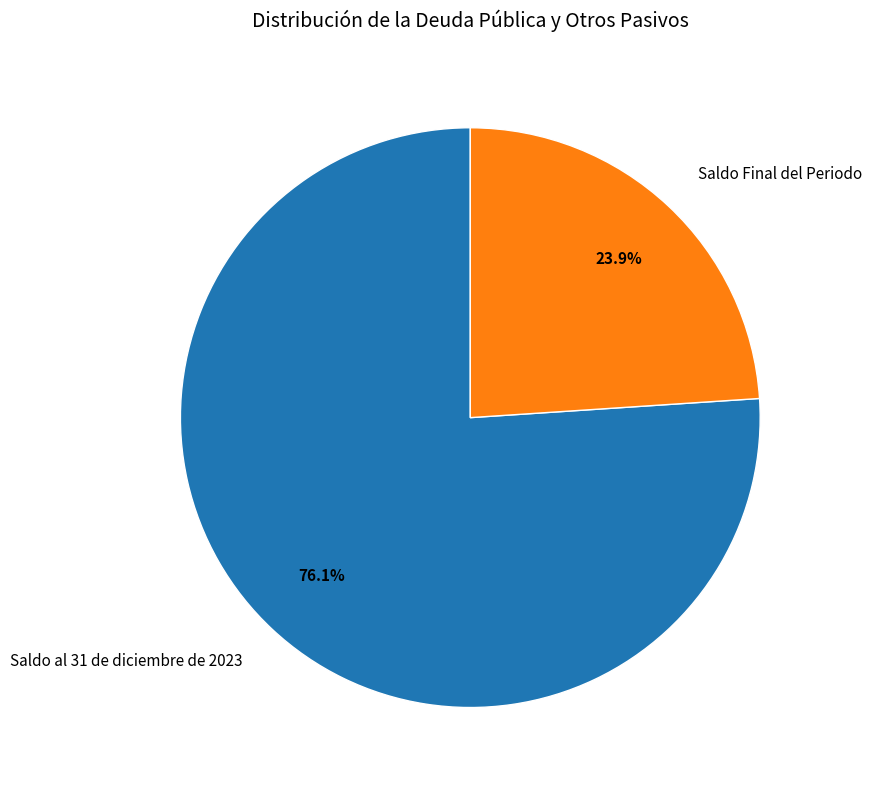

Rank the categories by value from highest to lowest.

Saldo al 31 de diciembre de 2023, Saldo Final del Periodo